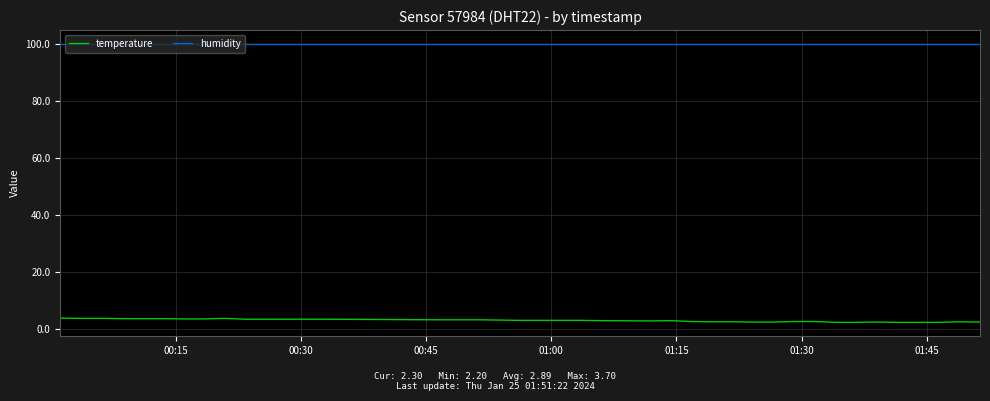

True or false: humidity and temperature intersect in this chart.

False